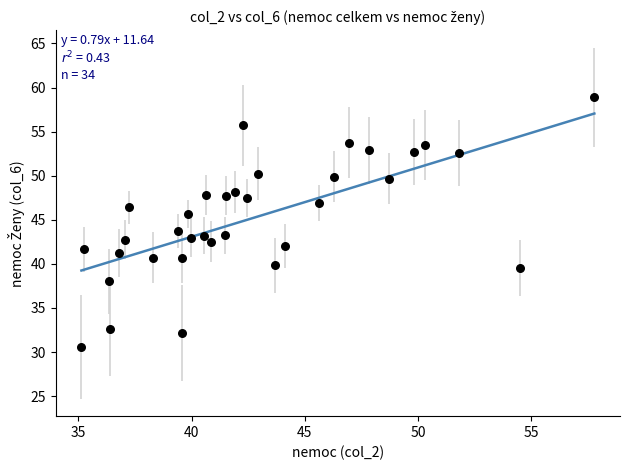

What is the range of Y values (max minus min)?

28.3